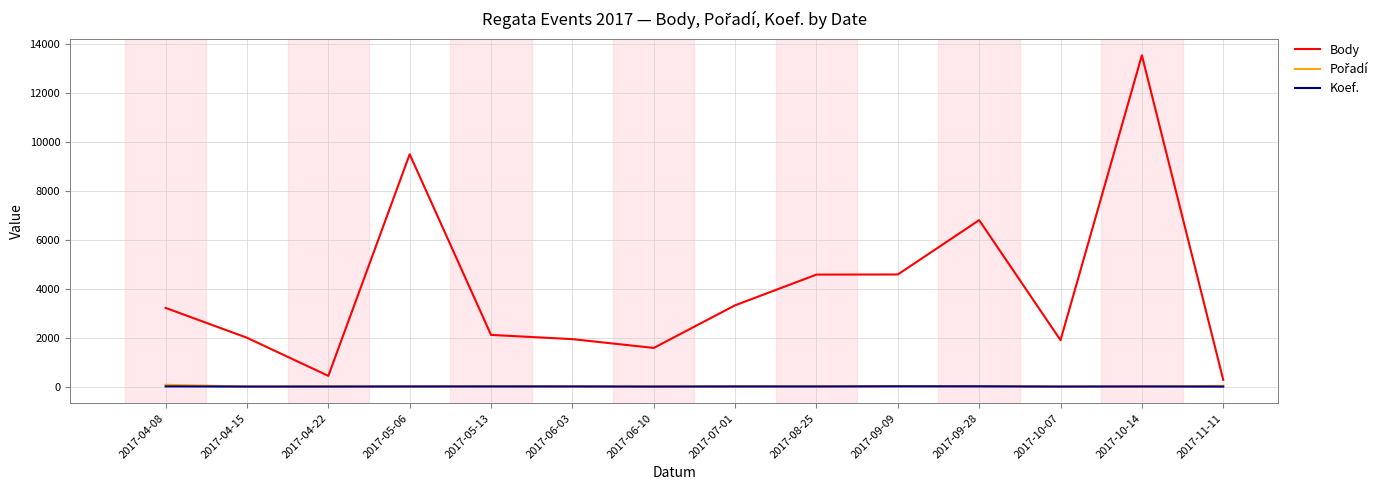

What is the sum of all Koef. values?

90